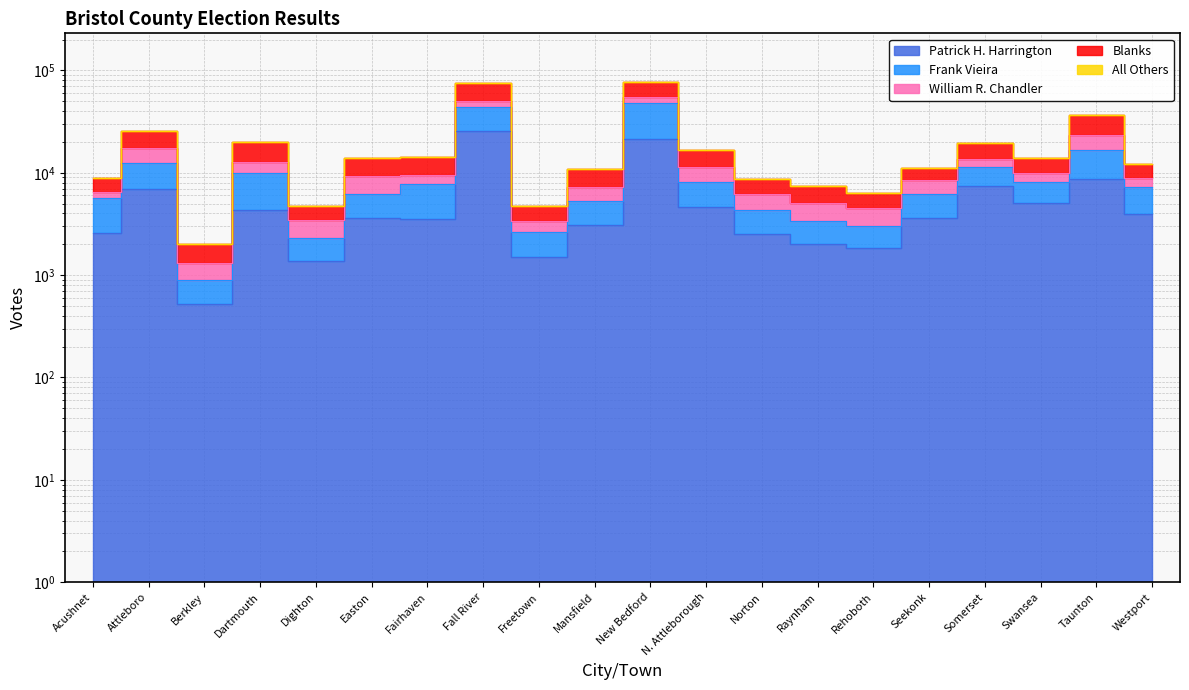

What is the spread (max minus min) of values at Acushnet?

6326